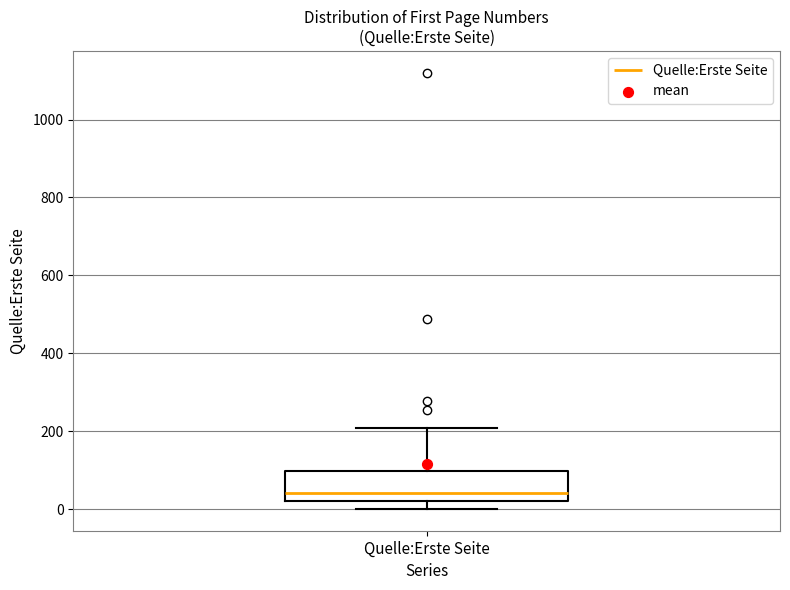

Read this box plot against the y-axis: the position of the median line, the range covered by the box, and the ends of both whiskers. The values are not printed on the chart, so give them approximately, as read against the axis.

median 40, box 20 to 100, whiskers 0 to 200